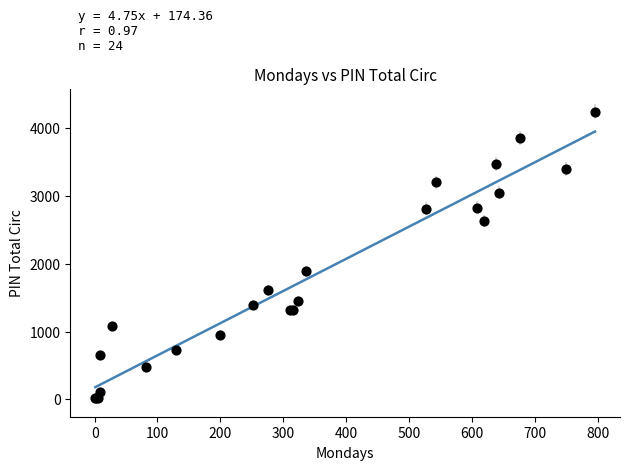

What Y value in the scatter plot is closest to 2130?

1890